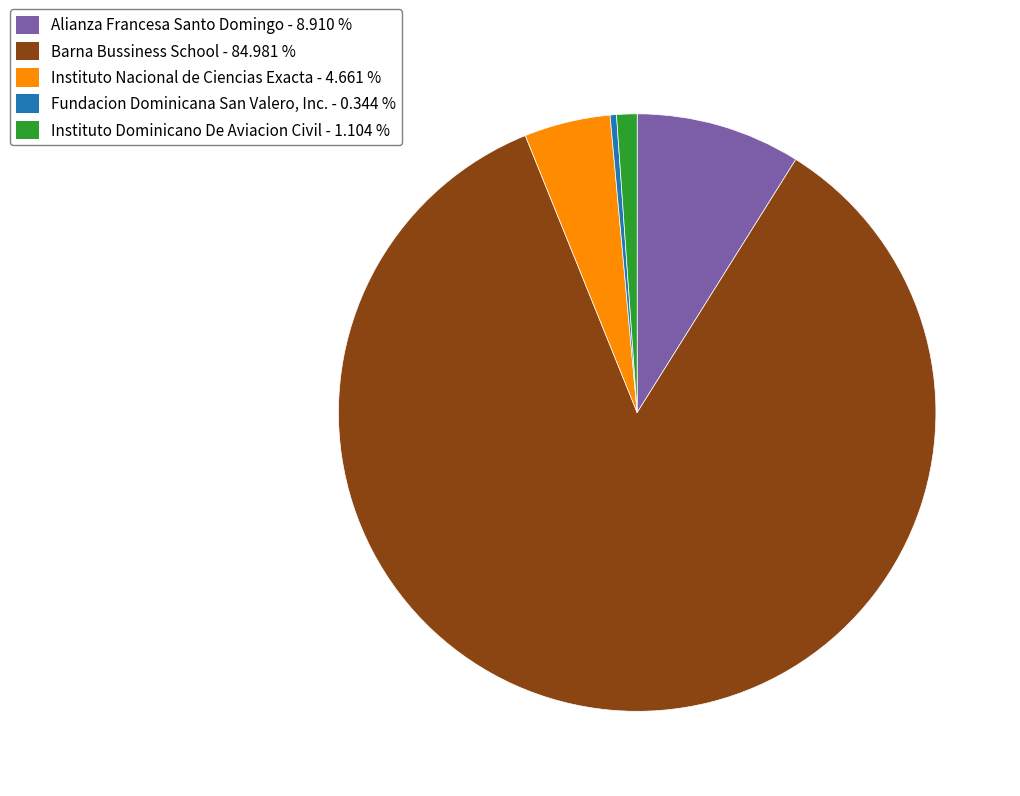

Is Barna Bussiness School the majority of the pie?

Yes